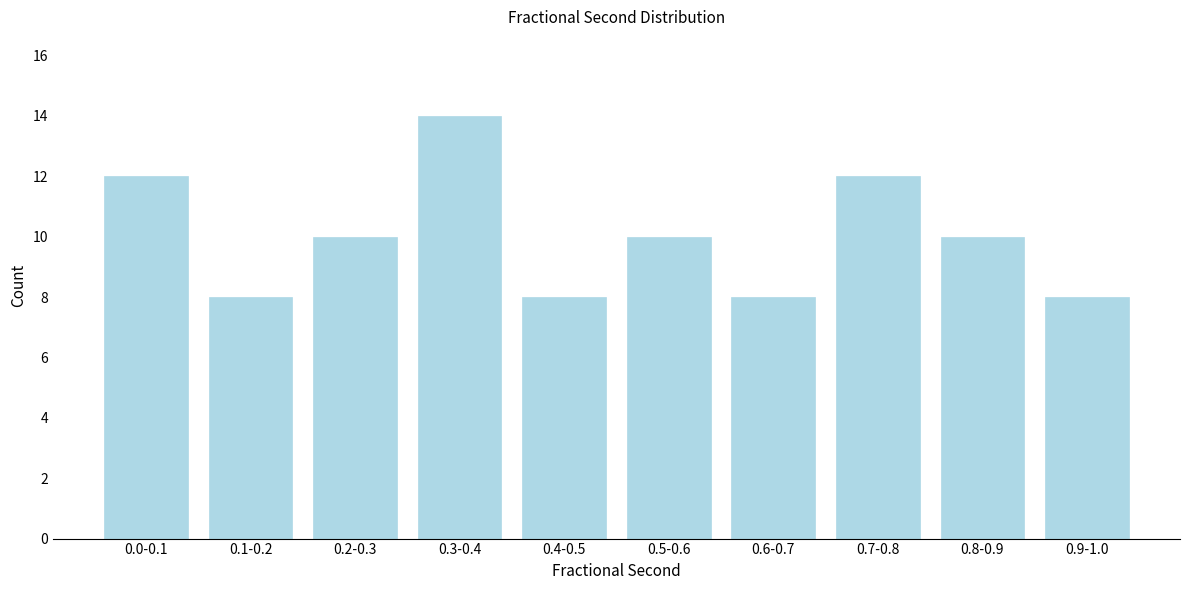

Reading left to right, what are all the values shown in this chart?

12	8	10	14	8	10	8	12	10	8